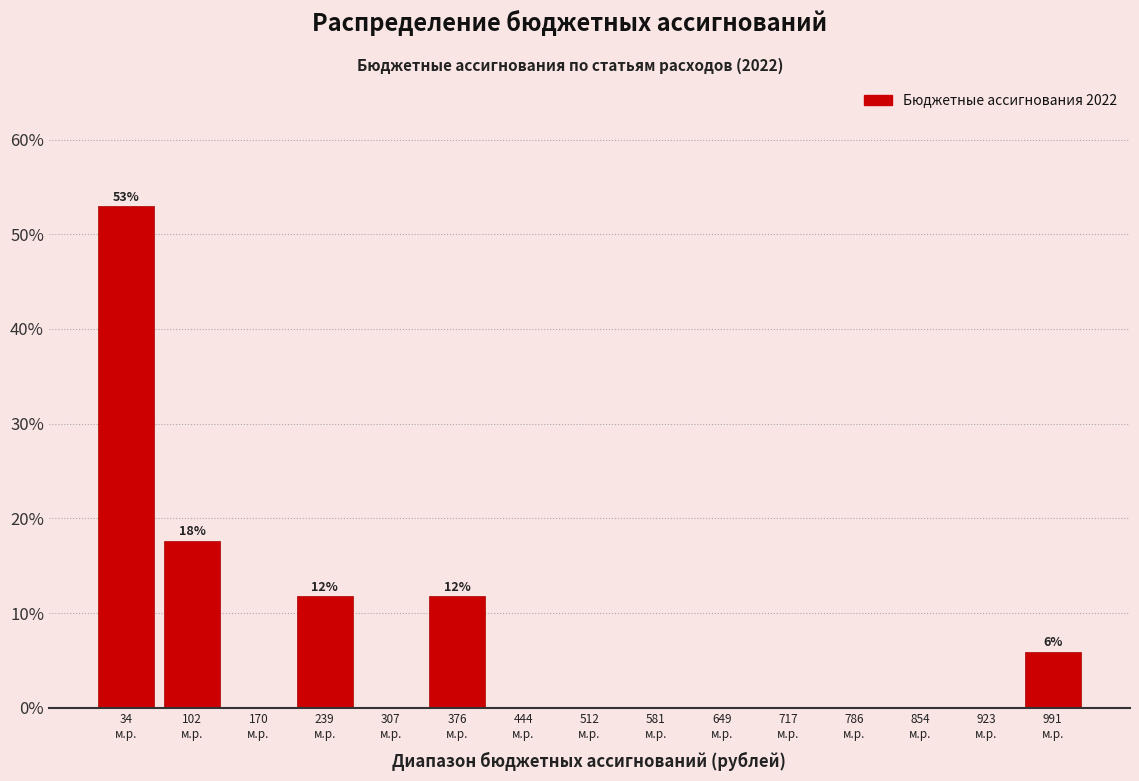

Over which range of the x-axis is the bar tallest?

0 to 70